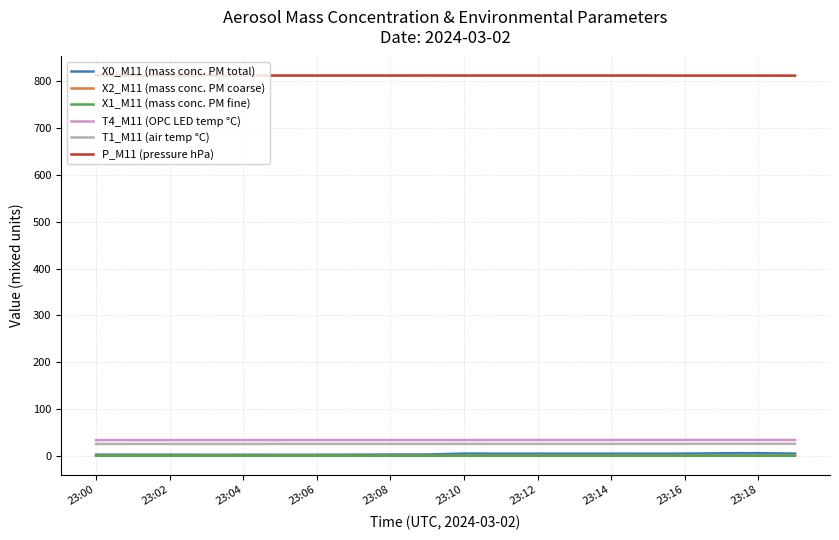

How many lines are shown in the chart?

6